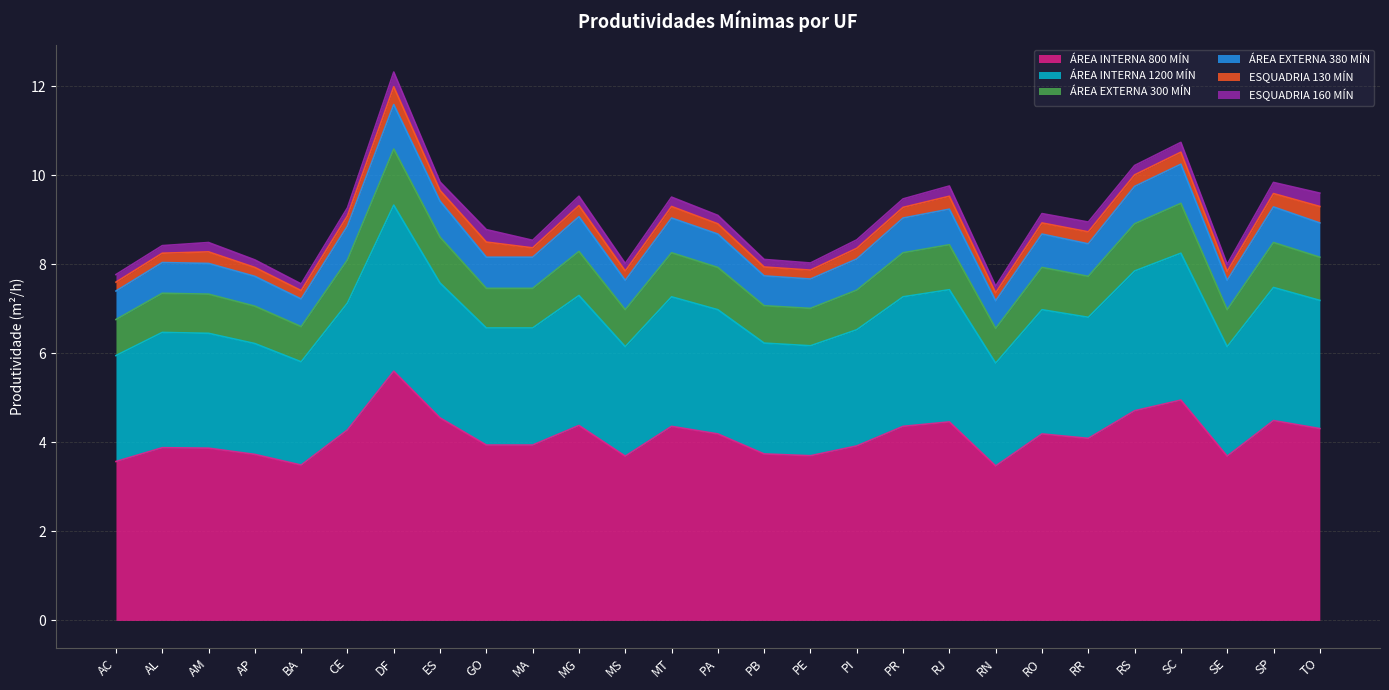

At which label does ÁREA INTERNA 800 MÍN reach its peak?

DF